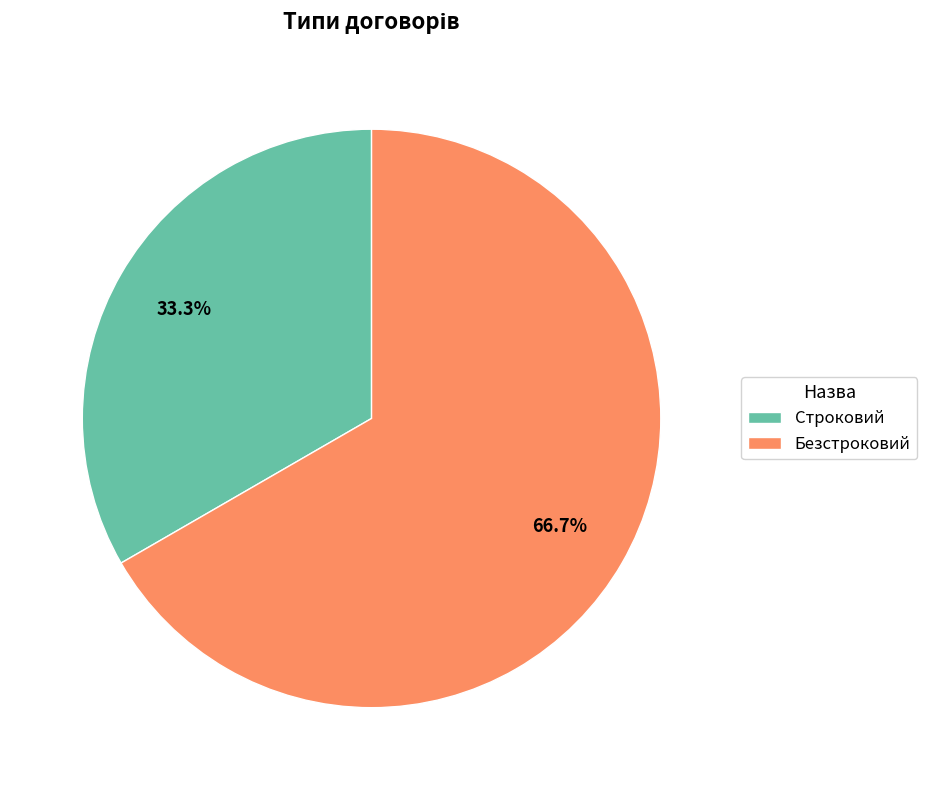

The Безстроковий slice represents 59% of the pie. True or false?

False